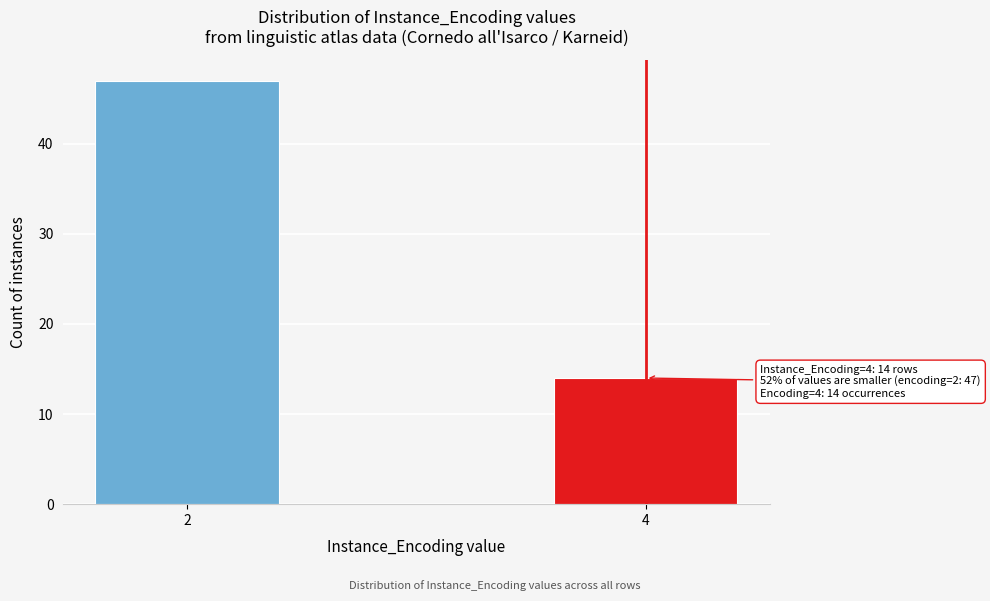

Reading right to left, list all the values displayed in this chart.

4=14	2=47